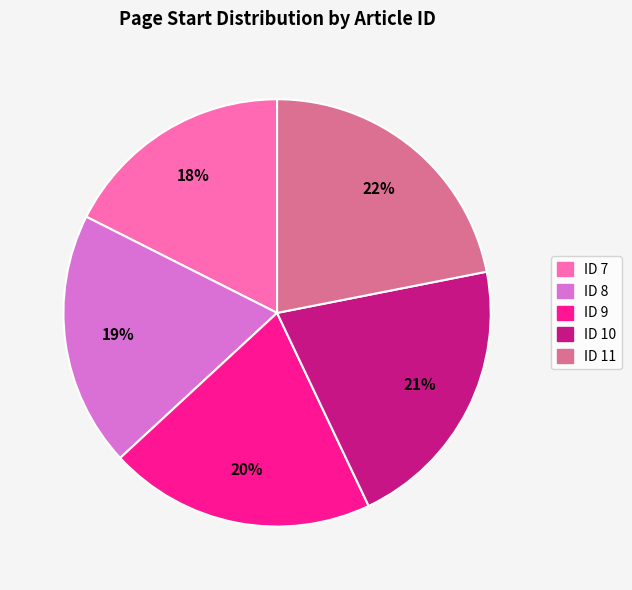

Rank the categories by value from lowest to highest.

ID 7, ID 8, ID 9, ID 10, ID 11